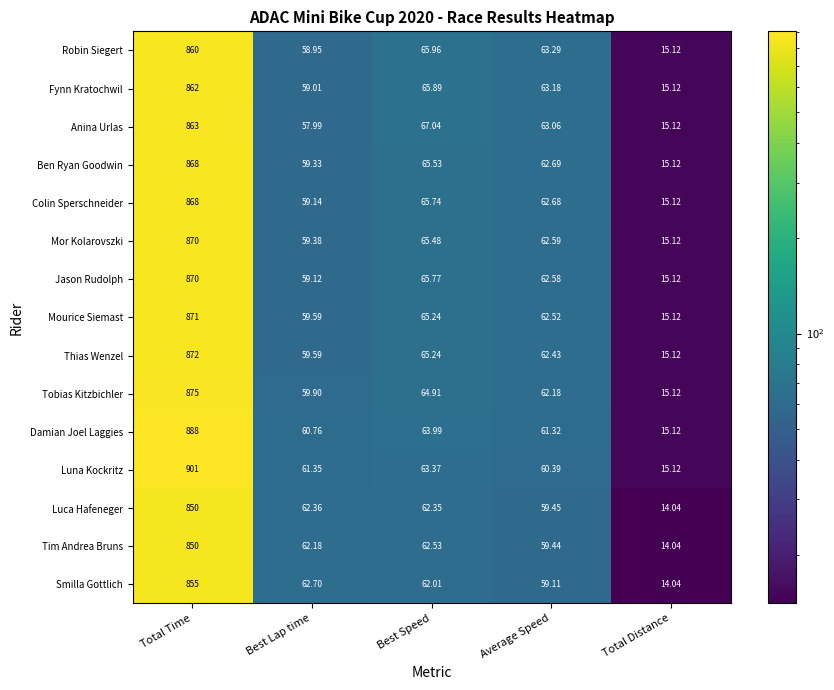

Which series has the largest total across all categories?

Luna Kockritz